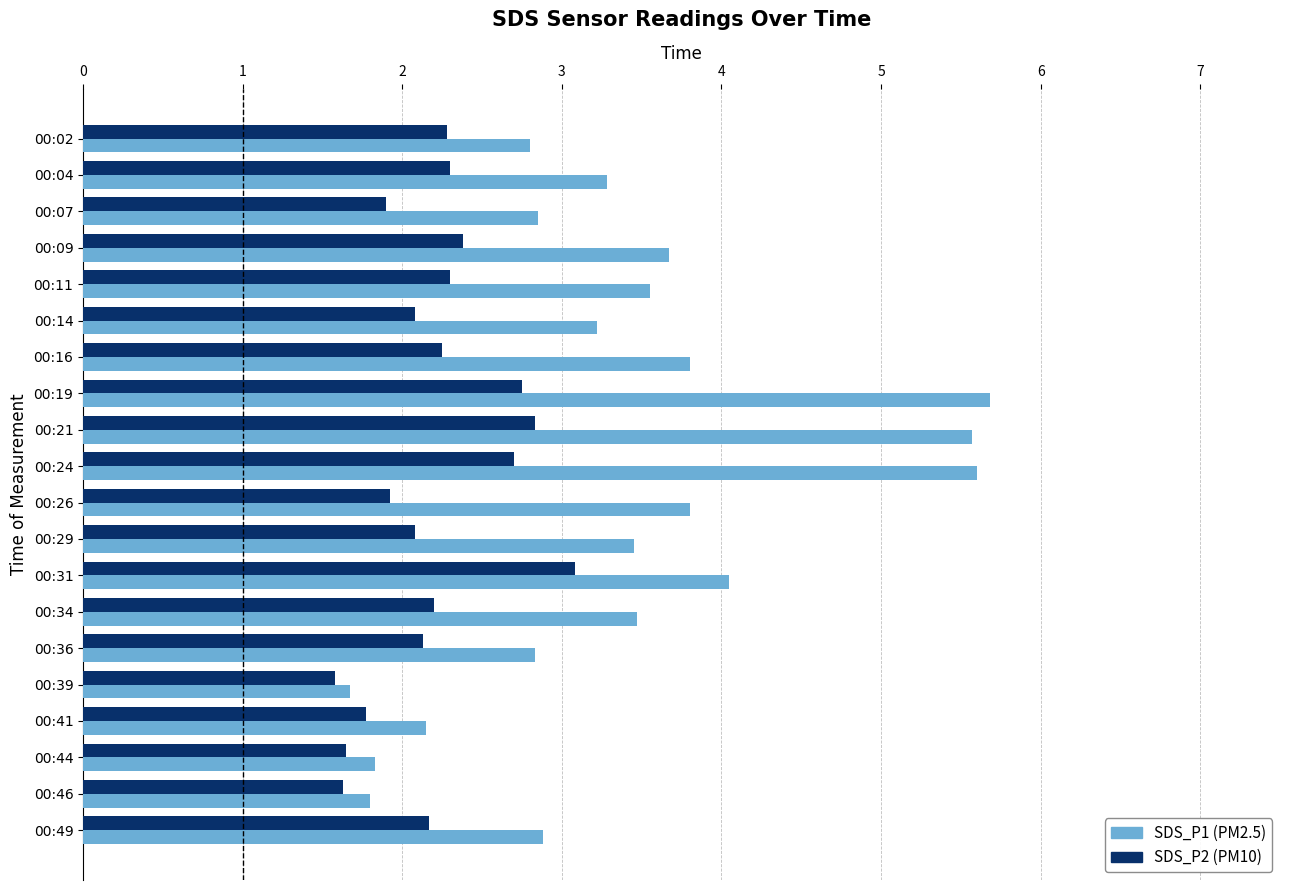

What is the spread (max minus min) of values at 00:49?

0.7